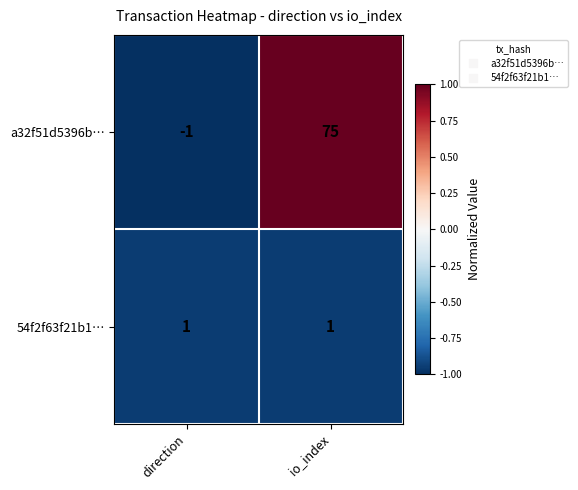

What is the smallest value displayed?

-1